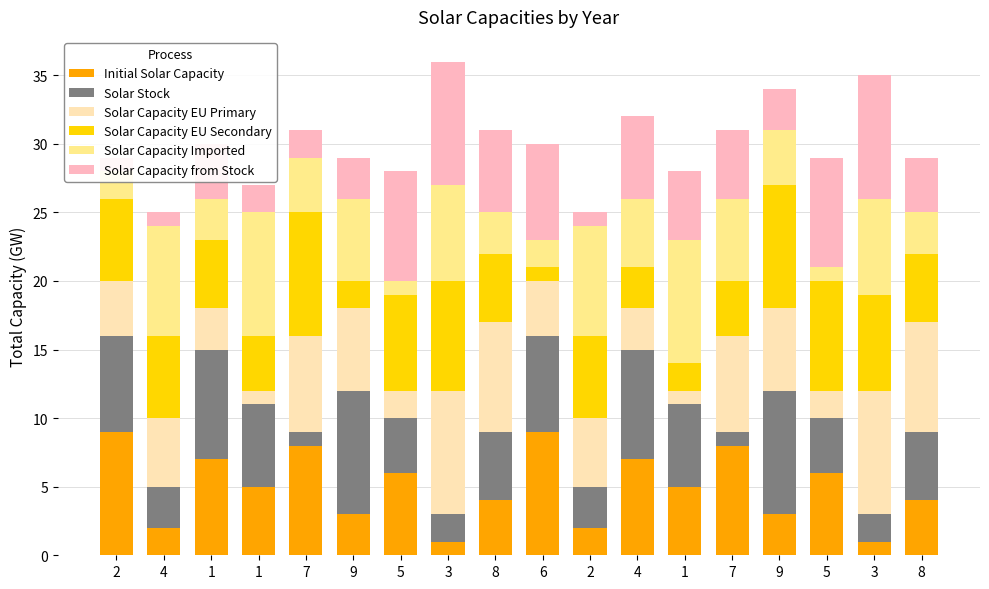

Which series changed the most between 1 and 7?

Solar Capacity EU Primary